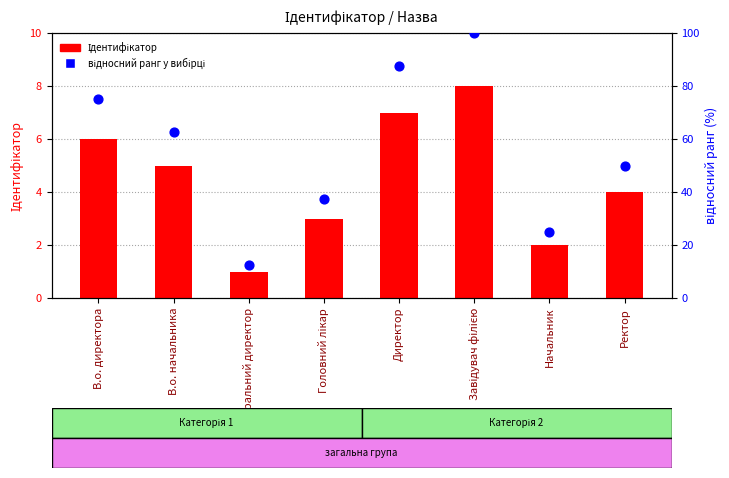

What are all the series names shown in the legend?

Ідентифікатор, відносний ранг у вибірці